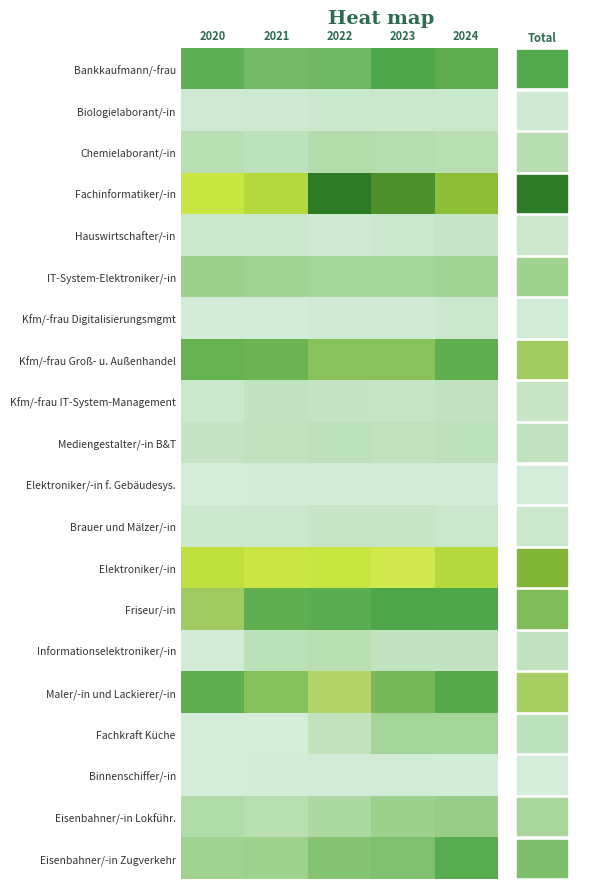

At how many categories does at least one series exceed 200?

5